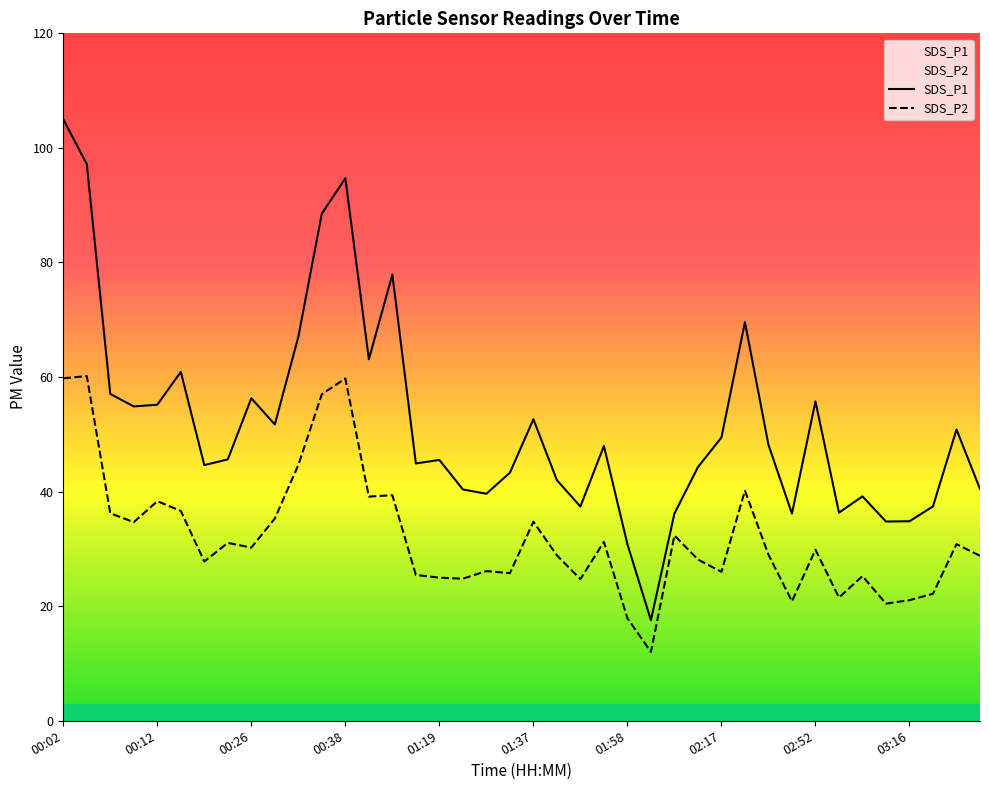

Reading left to right, what are all the values shown in this chart?

SDS_P1: 105.0	97.2	57.0	54.9	55.2	60.9	44.6	45.6	56.3	51.7	67.0	88.5	94.7	63.1	77.9	44.9	45.5	40.4	39.6	43.3	52.6	42.0	37.4	48.0	30.8	17.6	36.2	44.3	49.5	69.6	48.2	36.2	55.8	36.3	39.2	34.8	34.8	37.4	50.9	40.5
SDS_P2: 59.8	60.2	36.2	34.7	38.3	36.6	27.8	31.1	30.2	35.3	44.6	57.0	59.8	39.1	39.4	25.4	25.0	24.8	26.1	25.8	34.8	28.9	24.7	31.2	17.9	12.0	32.4	28.1	26.0	40.2	29.0	20.9	29.9	21.5	25.2	20.4	21.1	22.2	30.8	28.8